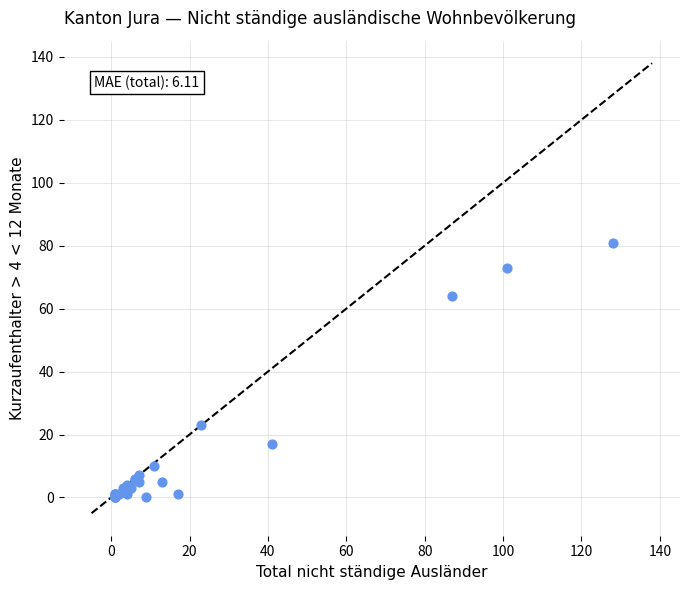

What Y value in the scatter plot is closest to 40?

23